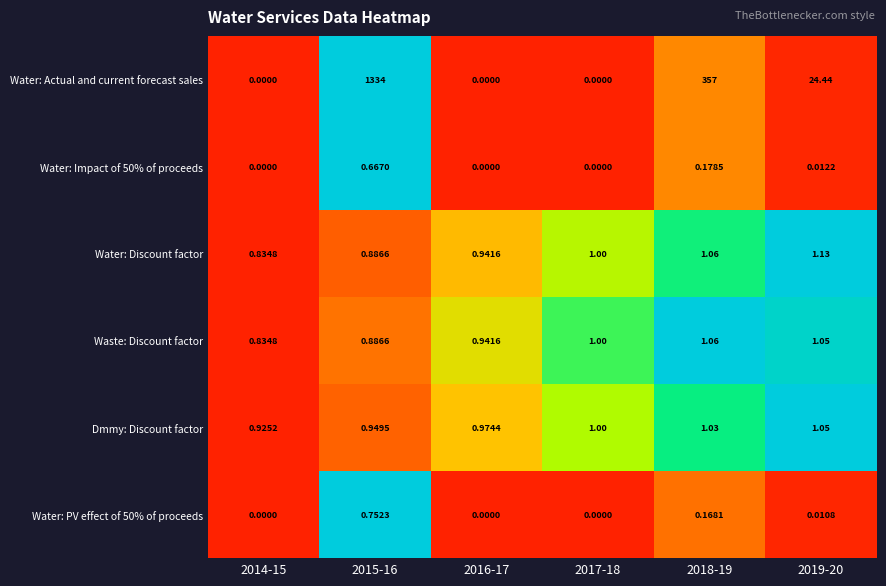

At which category is the sum across all series the highest?

2015-16